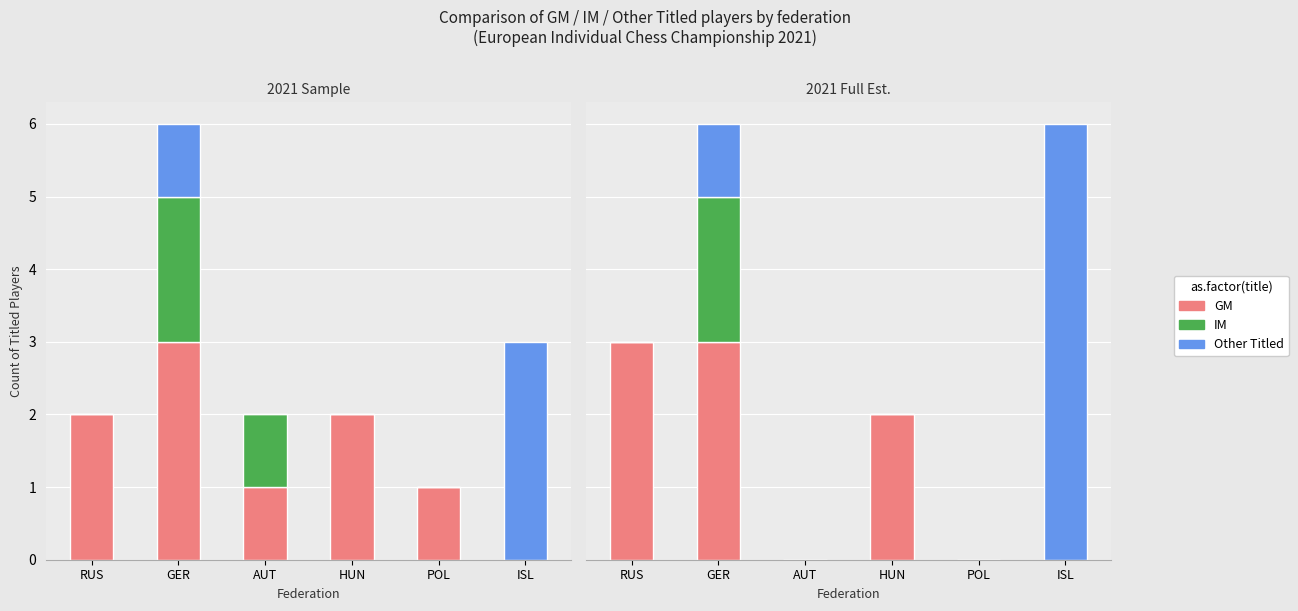

How many bars are there in each group?

3